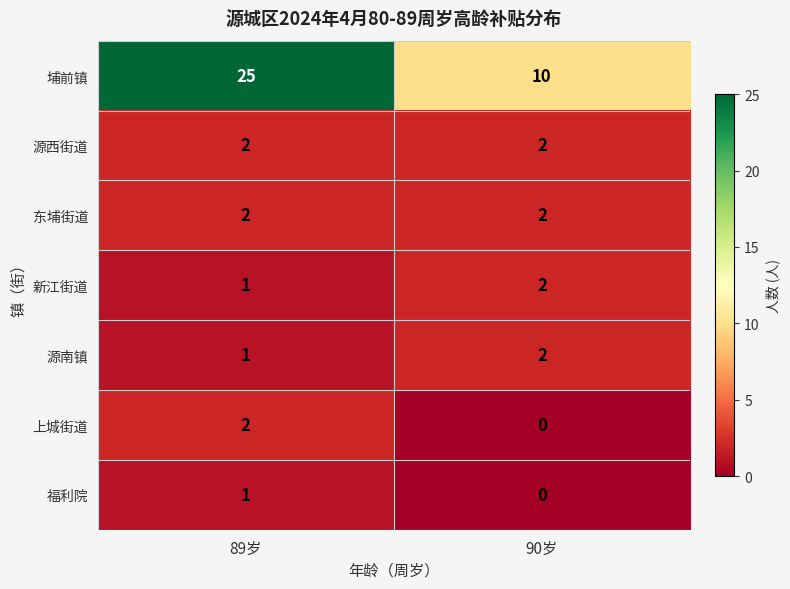

What is the sum of all 源西街道 values?

4